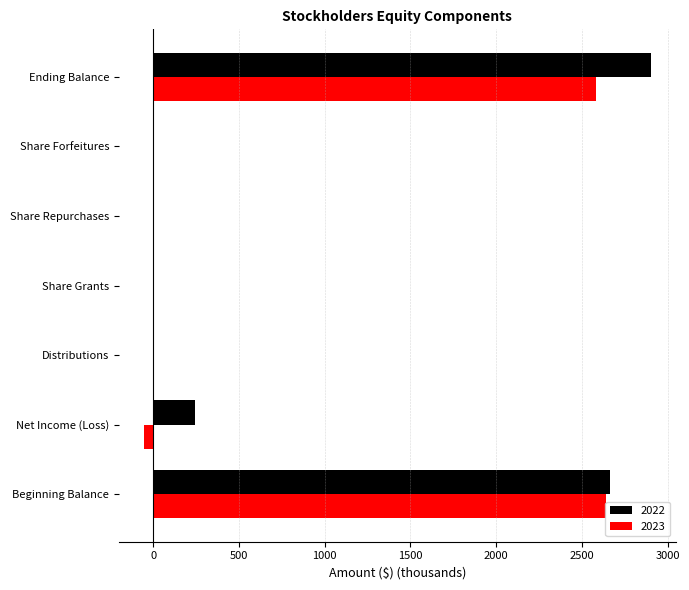

At which category is the sum across all series the highest?

Ending Balance